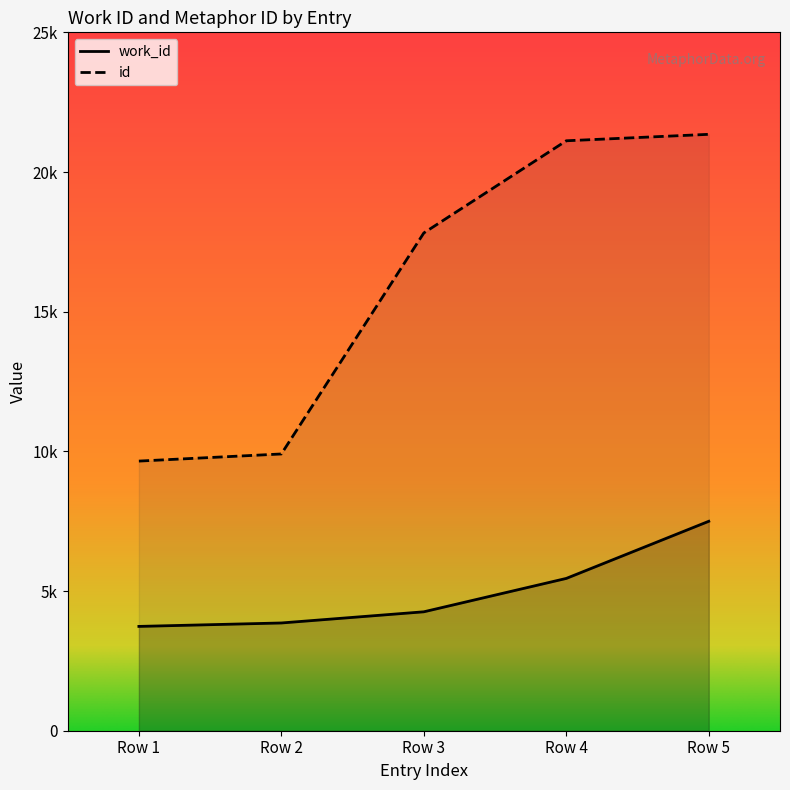

How many values in the work_id series are below 4257?

2